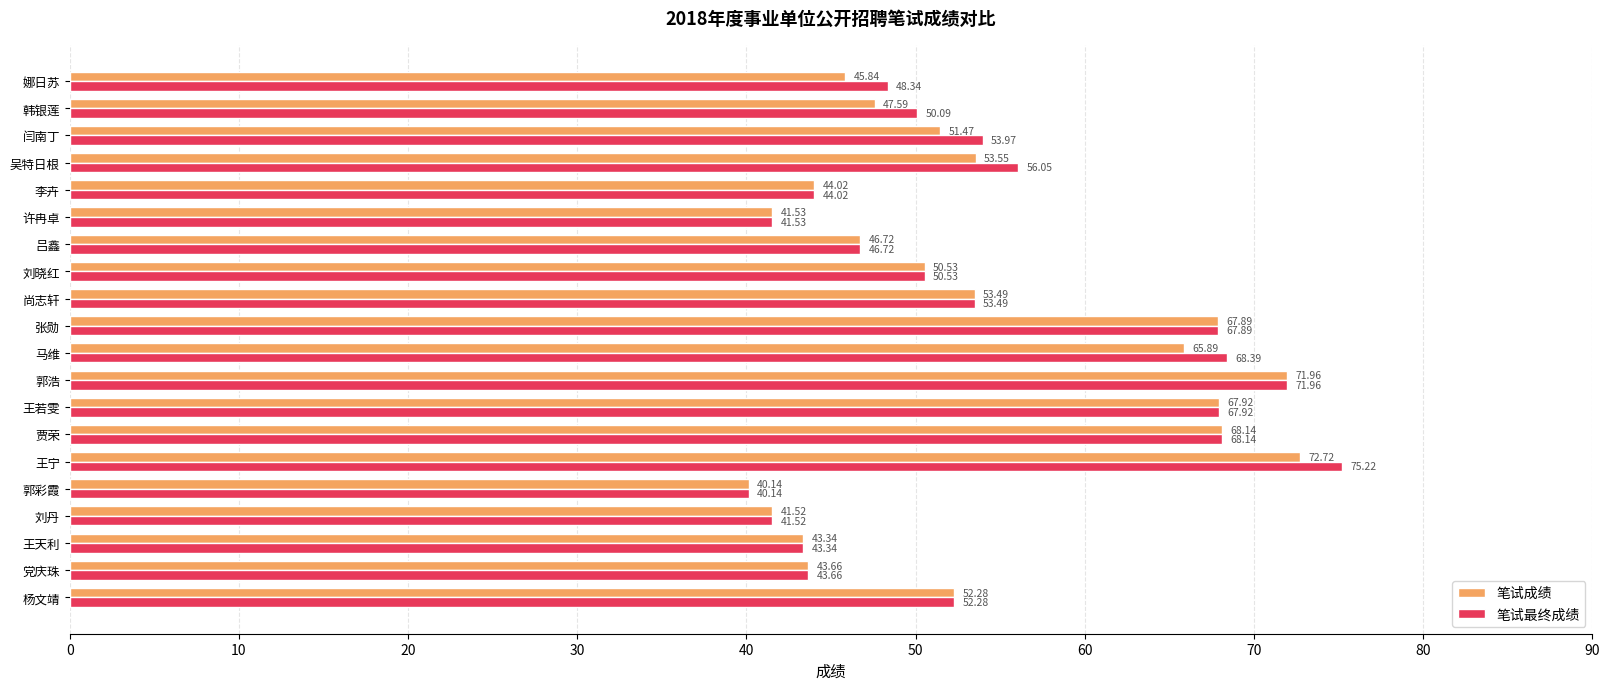

At which category is the sum across all series the highest?

王宁